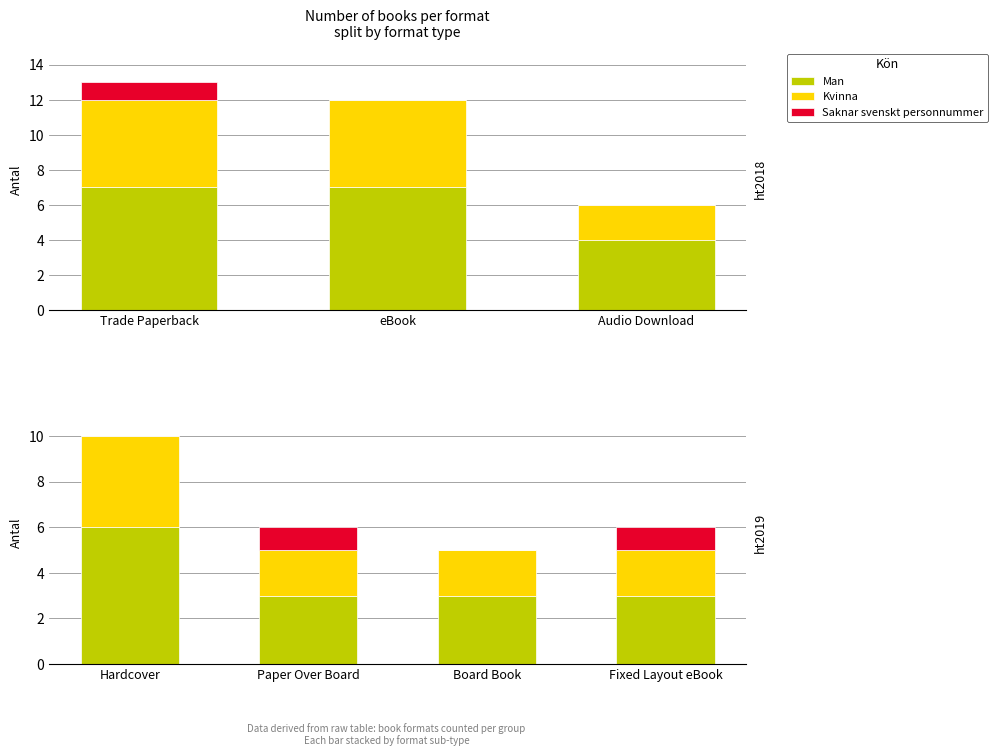

What is the value of the Saknar svenskt personnummer bar at the 2nd from the left?

1